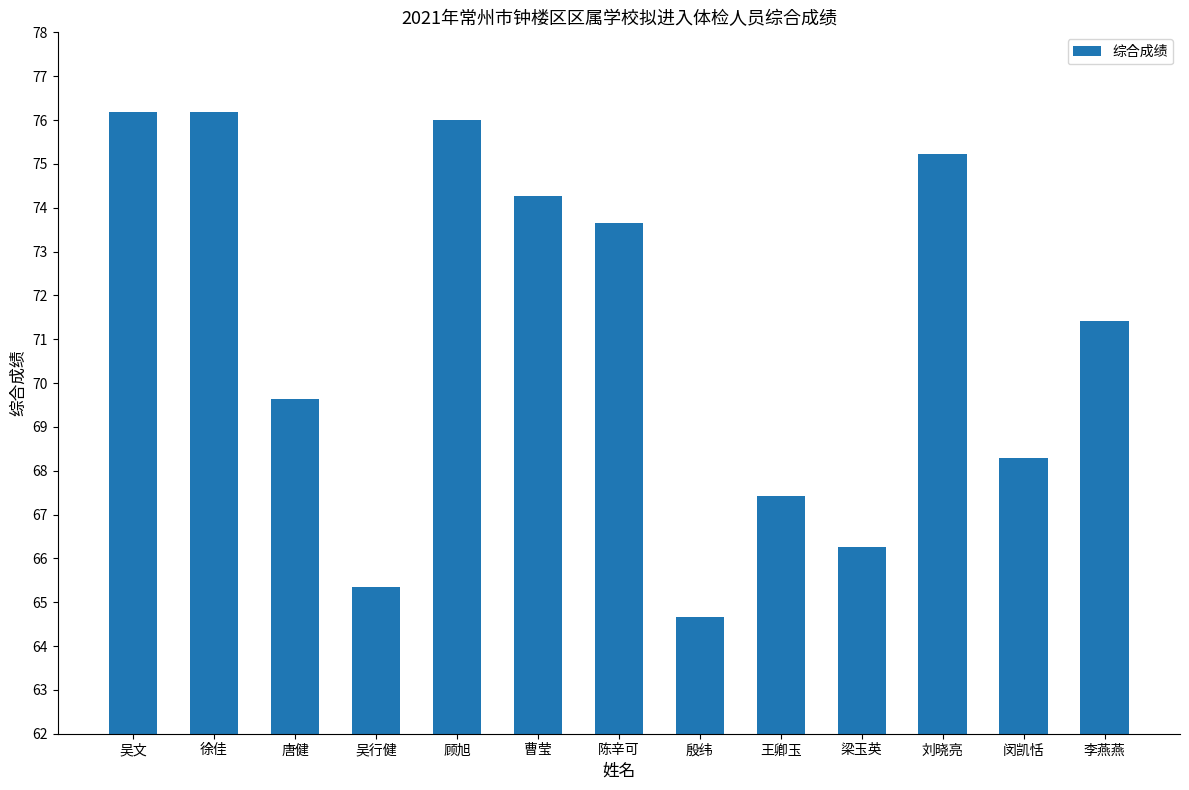

What is the label of the 6th bar from the left?

曹莹